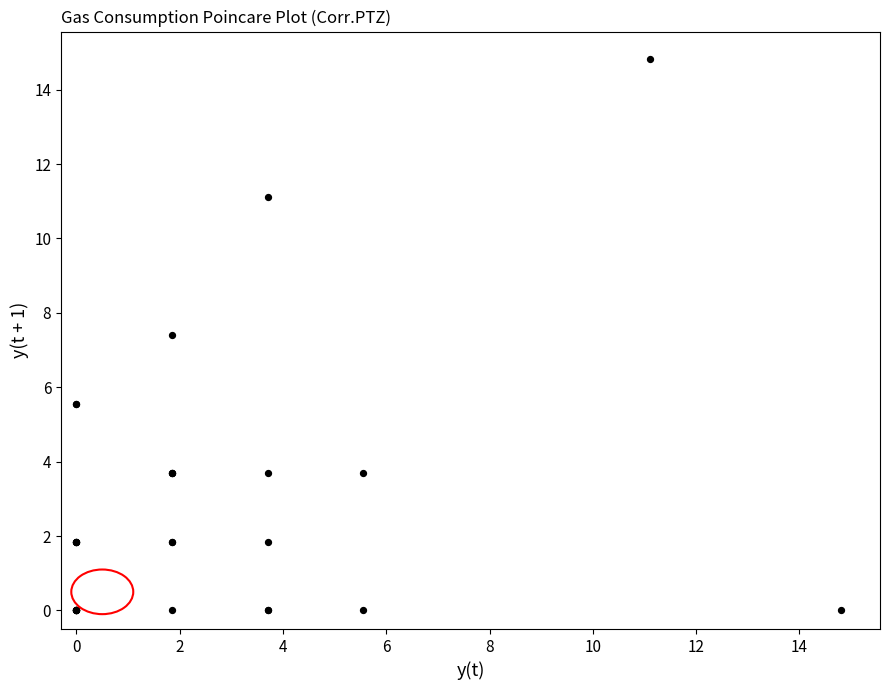

What Y value in the scatter plot is closest to 7?

7.4